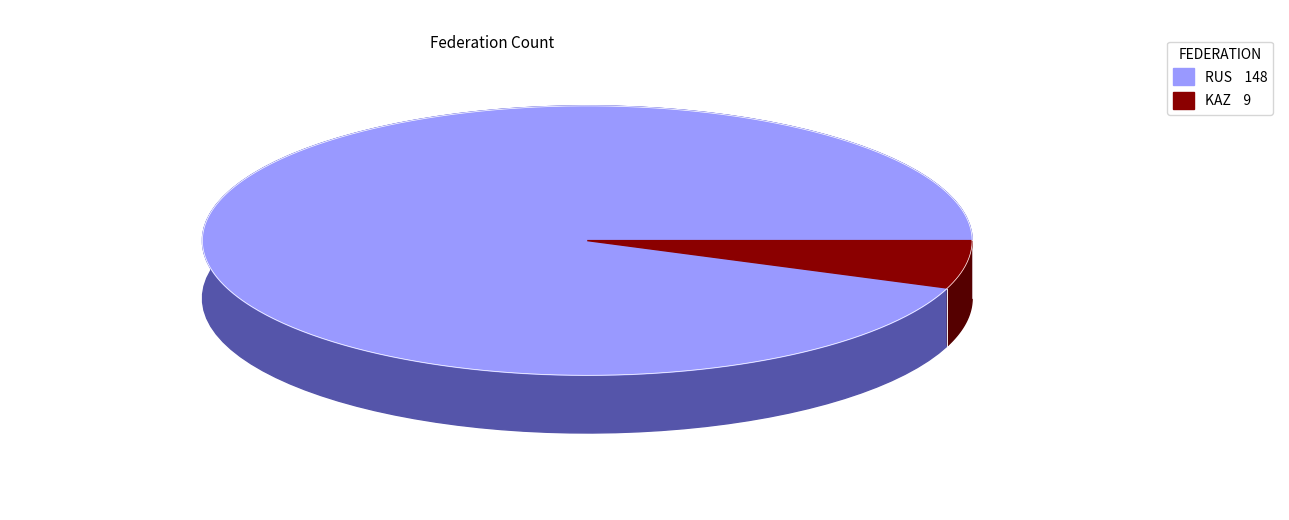

What percentage is the KAZ slice, to the nearest percent?

6%